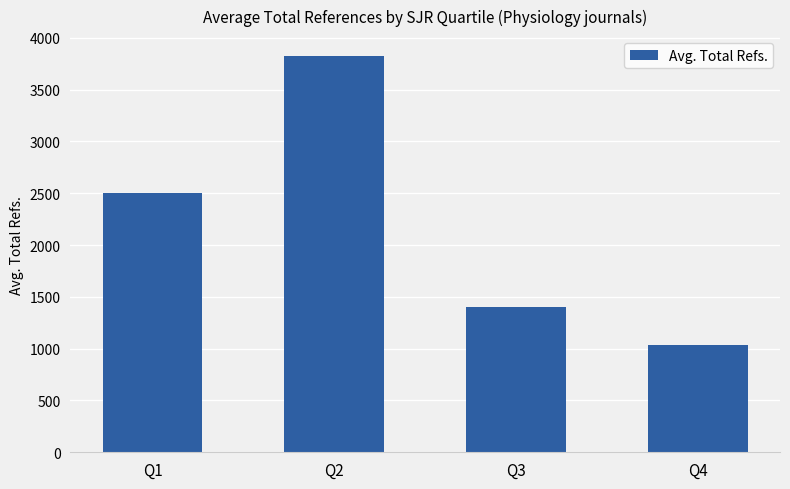

True or false: the data shows 2395.5 at Q2.

False